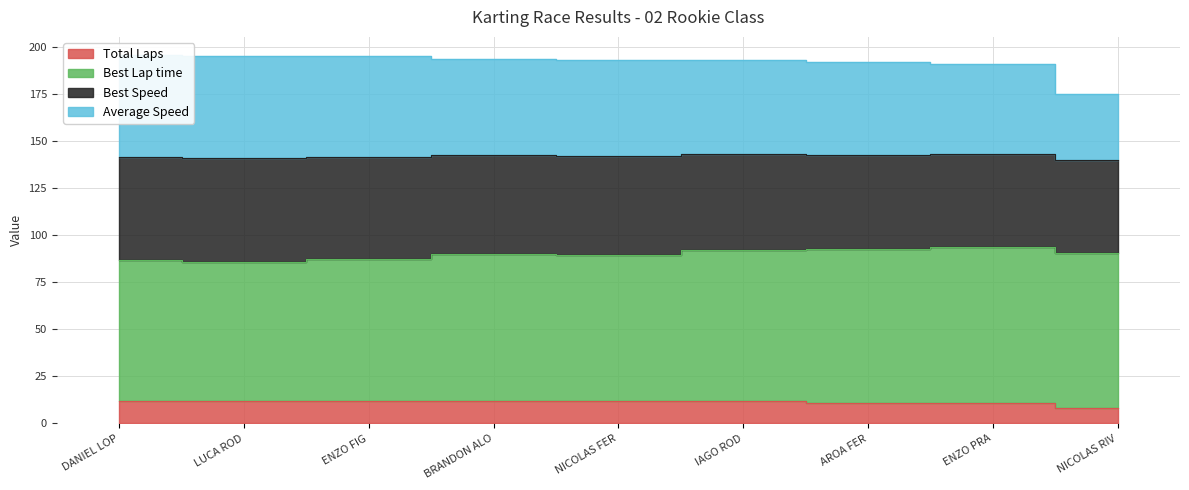

What is the label of the 9th point from the left?

NICOLAS RIV